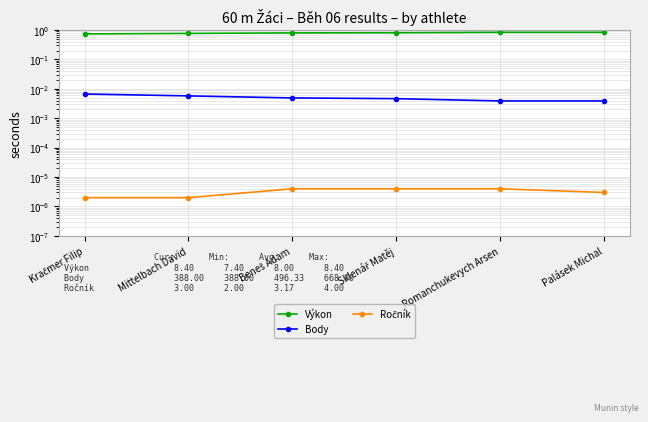

Which label corresponds to the largest value in the chart?

Romanchukevych Arsen